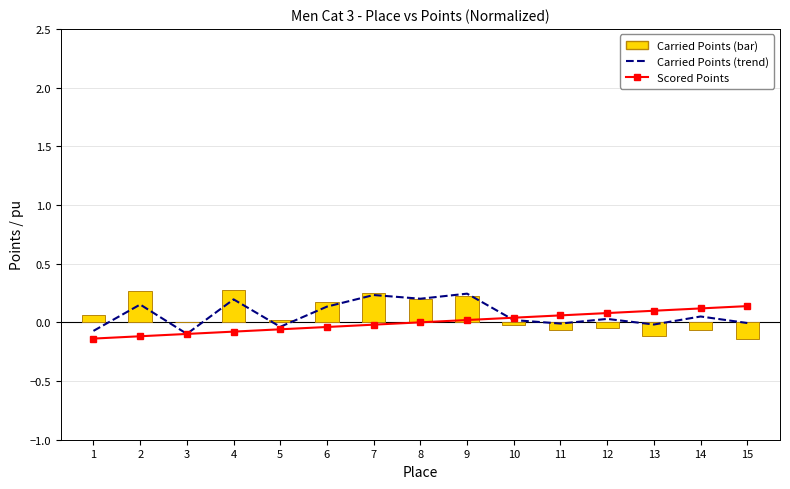

What is the spread (max minus min) of values at 6?

0.2